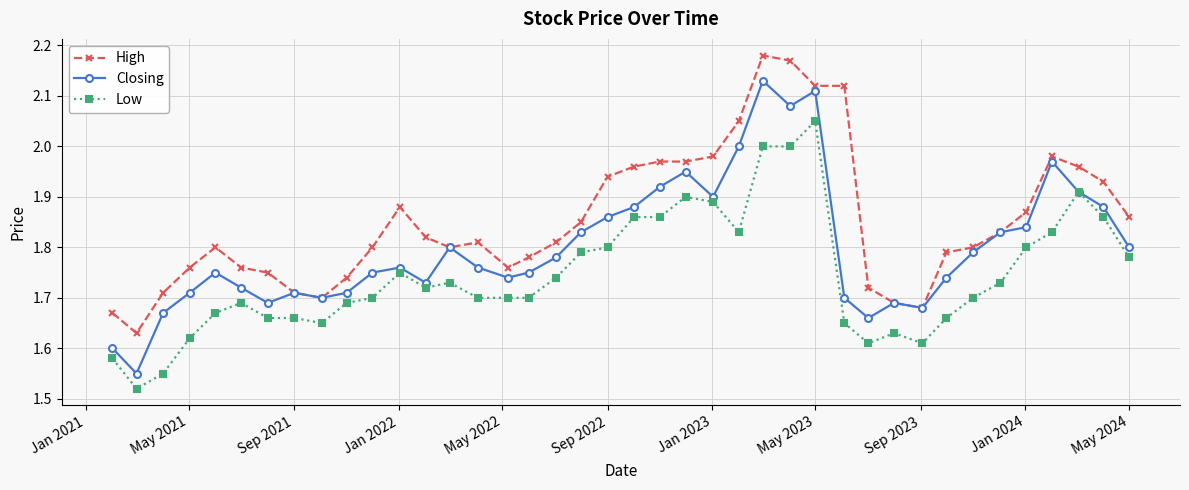

Which series has the widest spread of values?

Closing